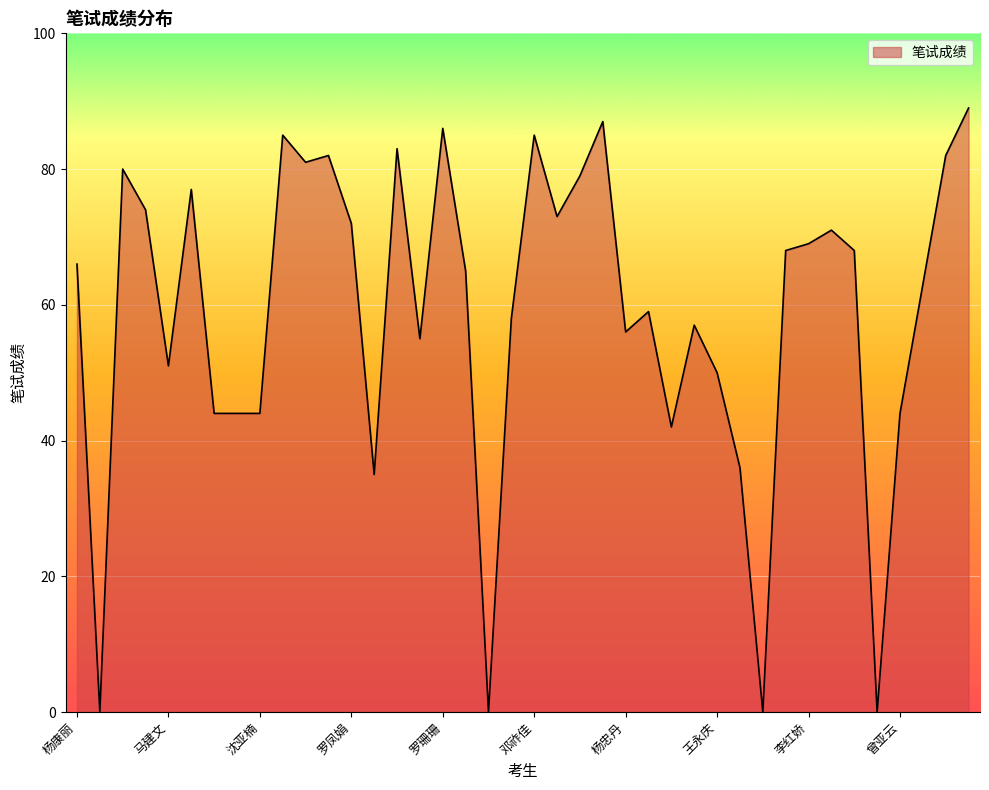

What is the difference between the maximum and minimum values?

89